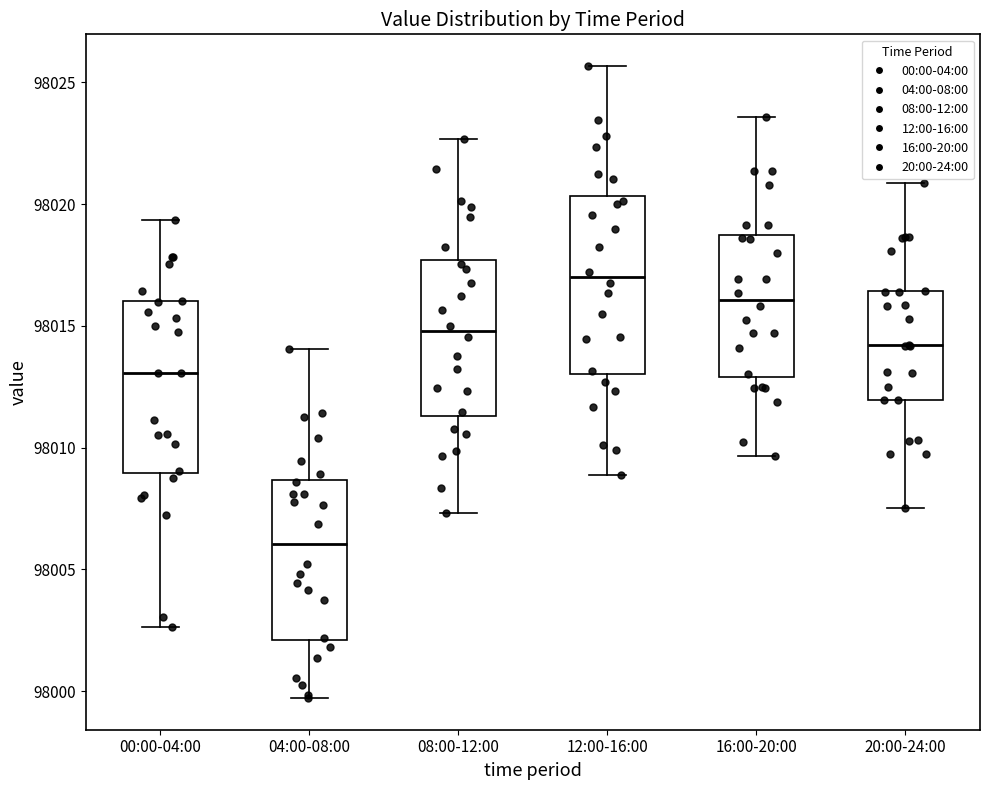

Reading left to right, transcribe this box plot: for each box, give where its median line is, the range the box spans, and where its two whiskers end, as read against the y-axis. The values are not printed on the chart, so give them approximately, as read against the axis.

00:00-04:00: median 98013.0, box 98009.0 to 98016.0, whiskers 98002.5 to 98019.5
04:00-08:00: median 98006.0, box 98002.0 to 98008.5, whiskers 97999.5 to 98014.0
08:00-12:00: median 98015.0, box 98011.5 to 98017.5, whiskers 98007.5 to 98022.5
12:00-16:00: median 98017.0, box 98013.0 to 98020.5, whiskers 98009.0 to 98025.5
16:00-20:00: median 98016.0, box 98013.0 to 98018.5, whiskers 98009.5 to 98023.5
20:00-24:00: median 98014.0, box 98012.0 to 98016.5, whiskers 98007.5 to 98021.0